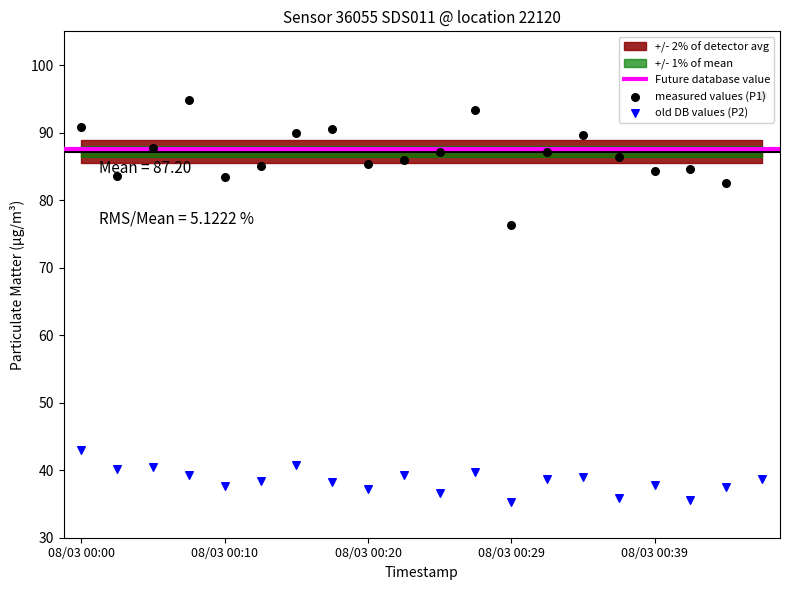

Is the value of P2 at 08/03 00:29 greater than the value of P1 at 08/03 00:44?

No